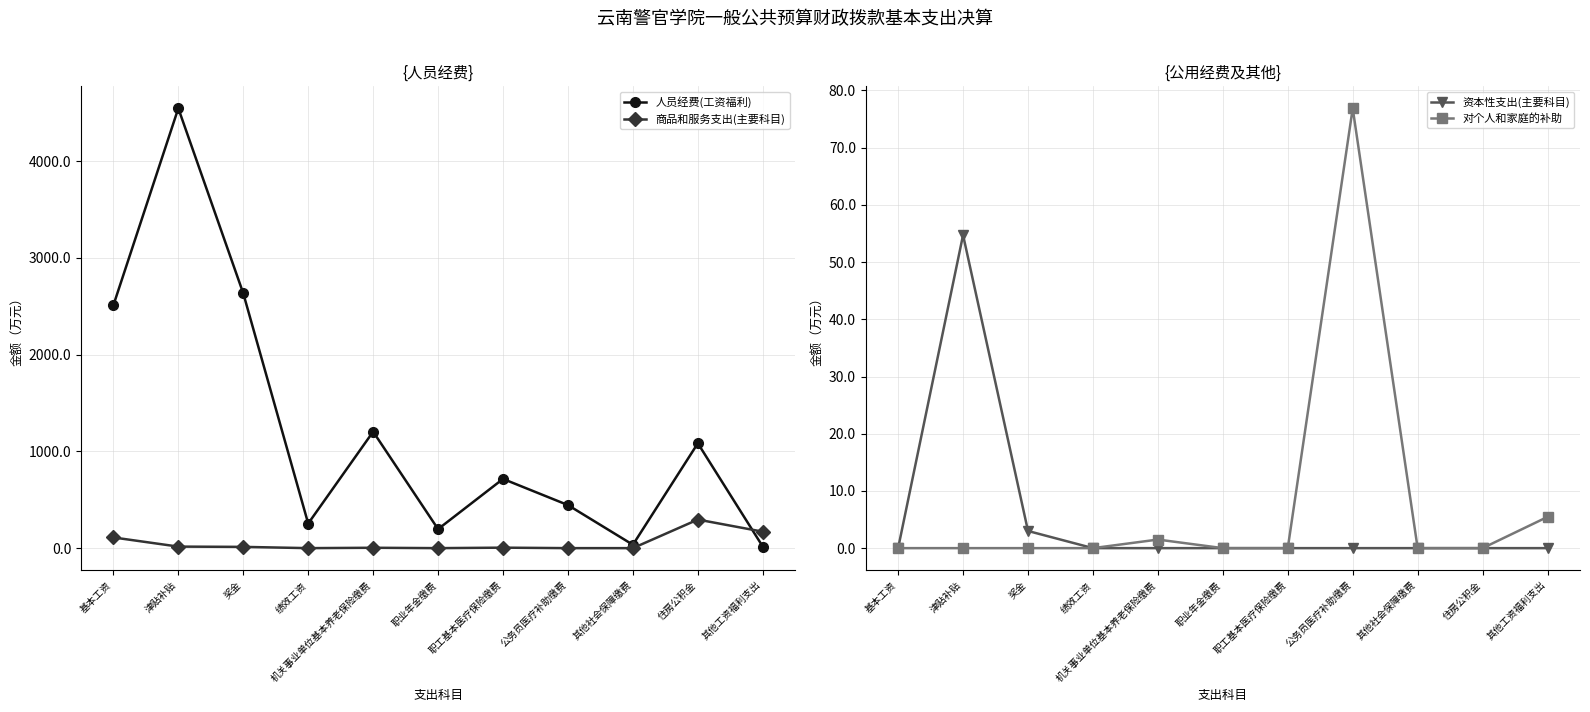

At which label does 人员经费(工资福利) first exceed 715?

基本工资